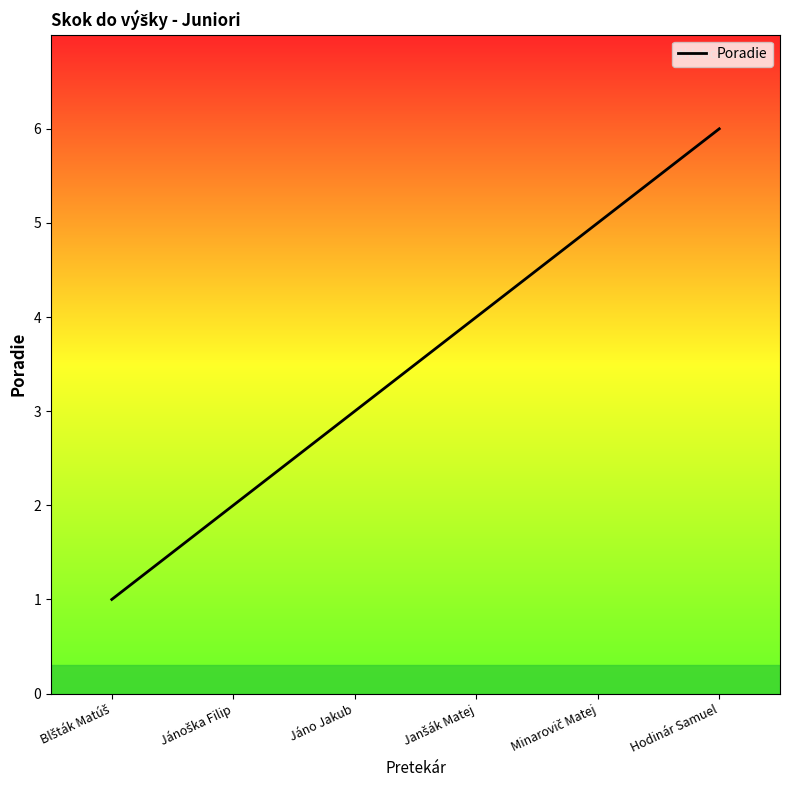

How many values are below 4?

3